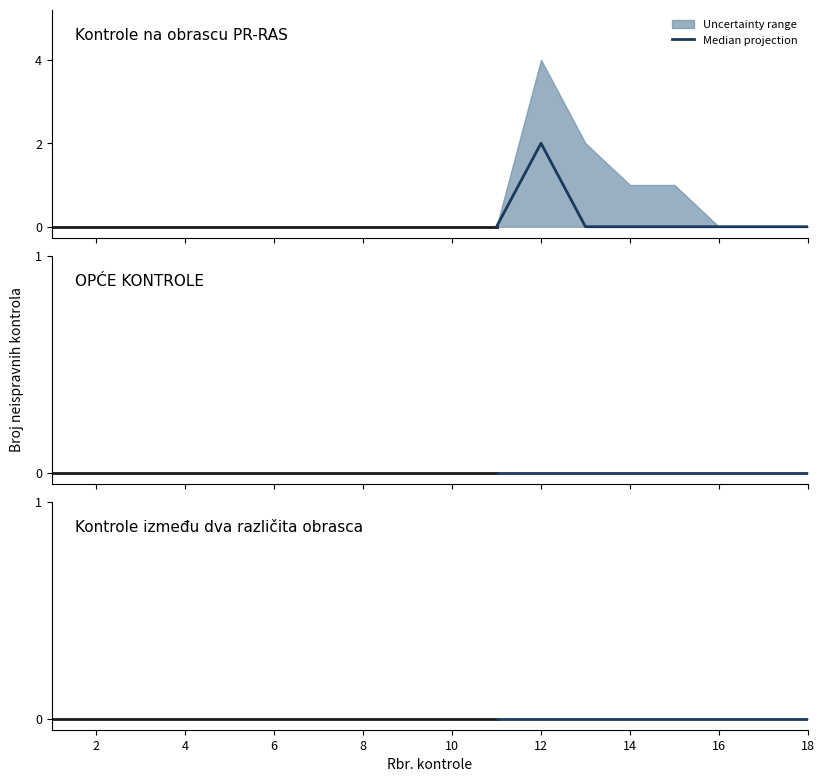

True or false: Kontrole između dva različita obrasca and Kontrole na obrascu PR-RAS cross at least once.

False